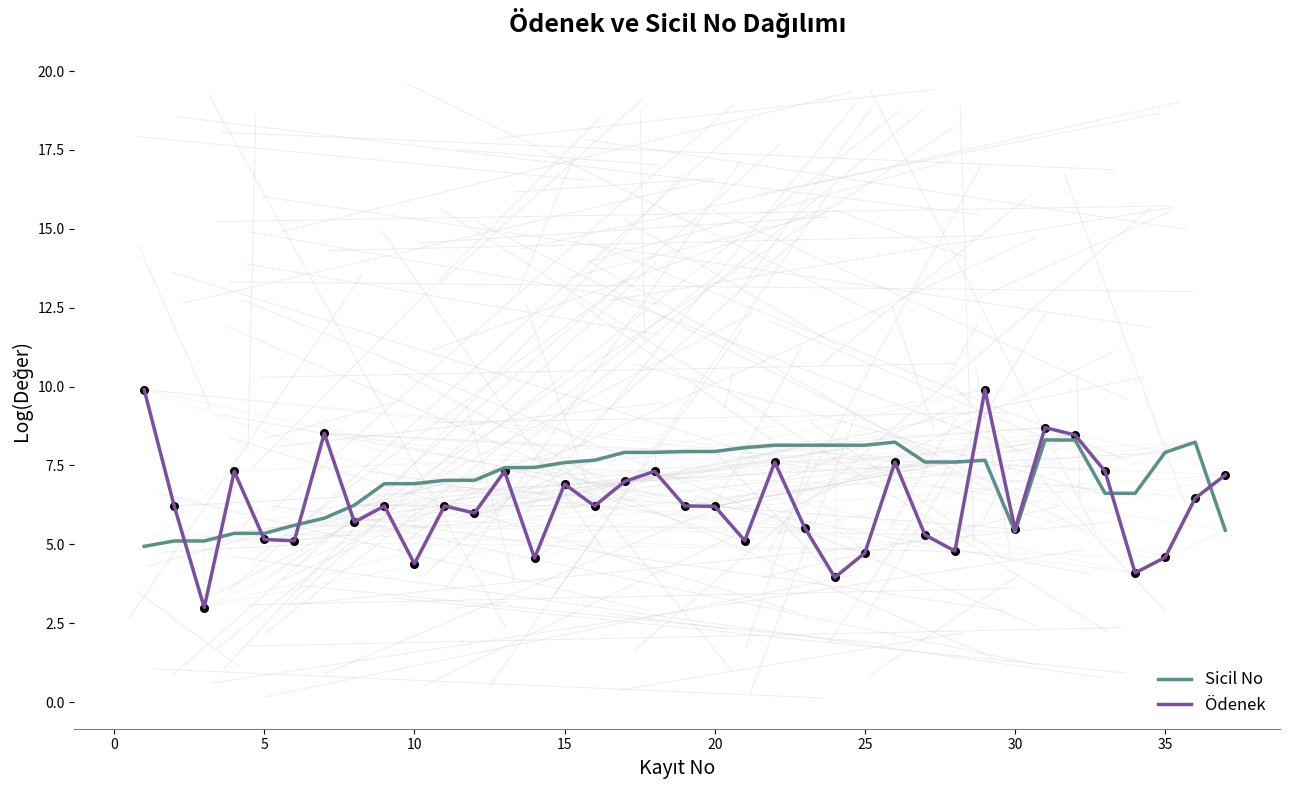

Which series has the widest spread of values?

Ödenek